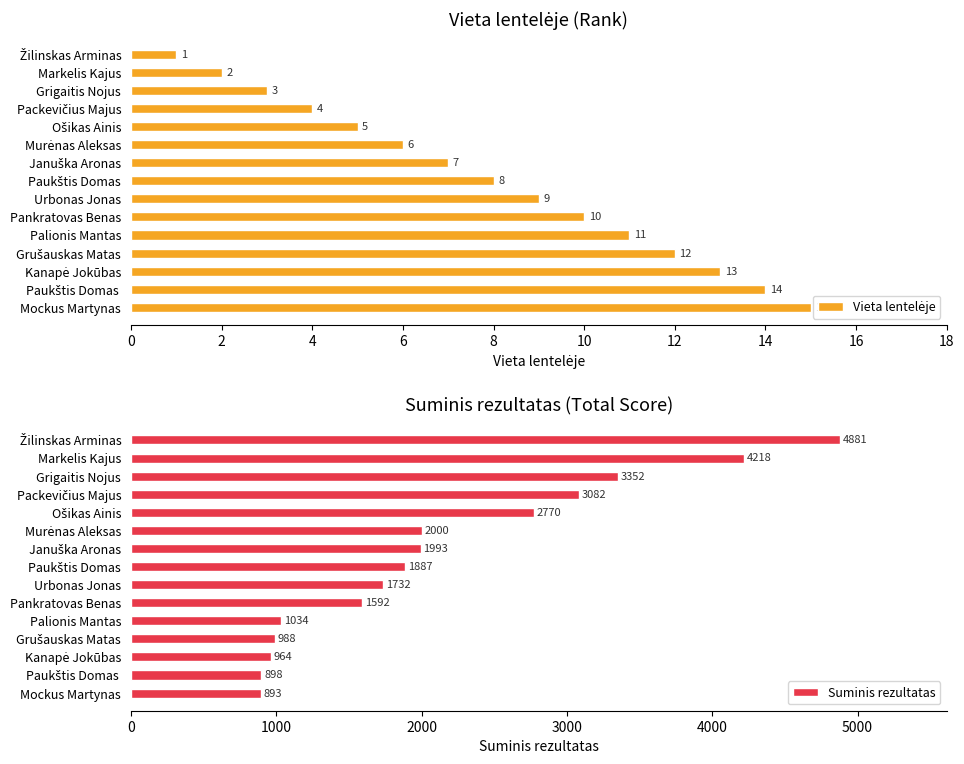

What is the sum of all Suminis rezultatas values?

32284